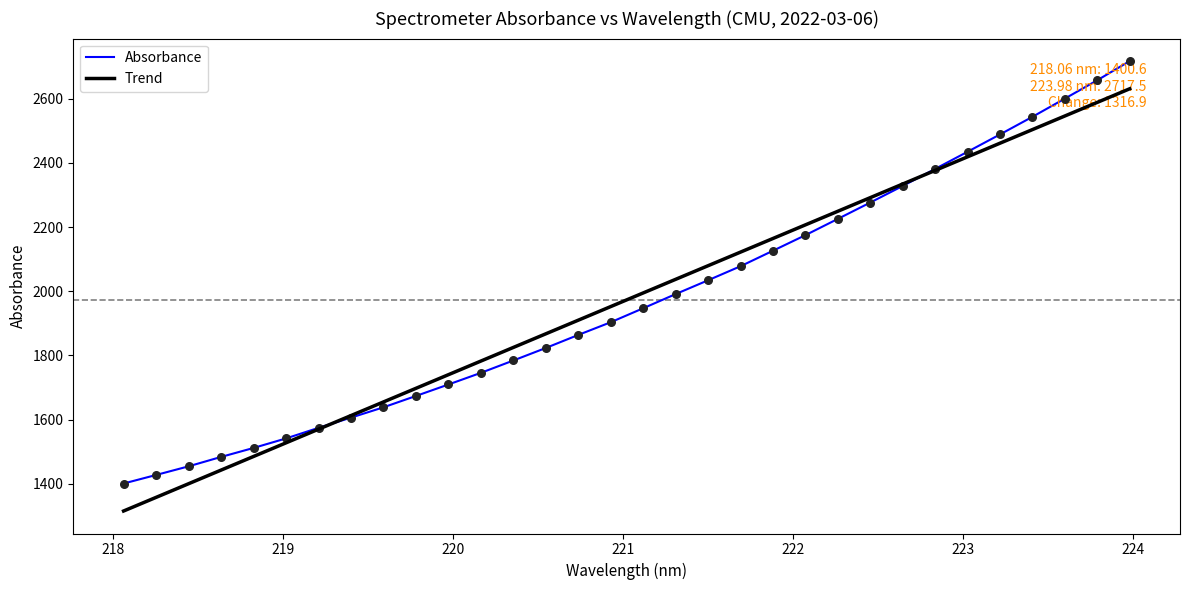

Between 219.0156 and 223.0264, which is larger?

223.0264